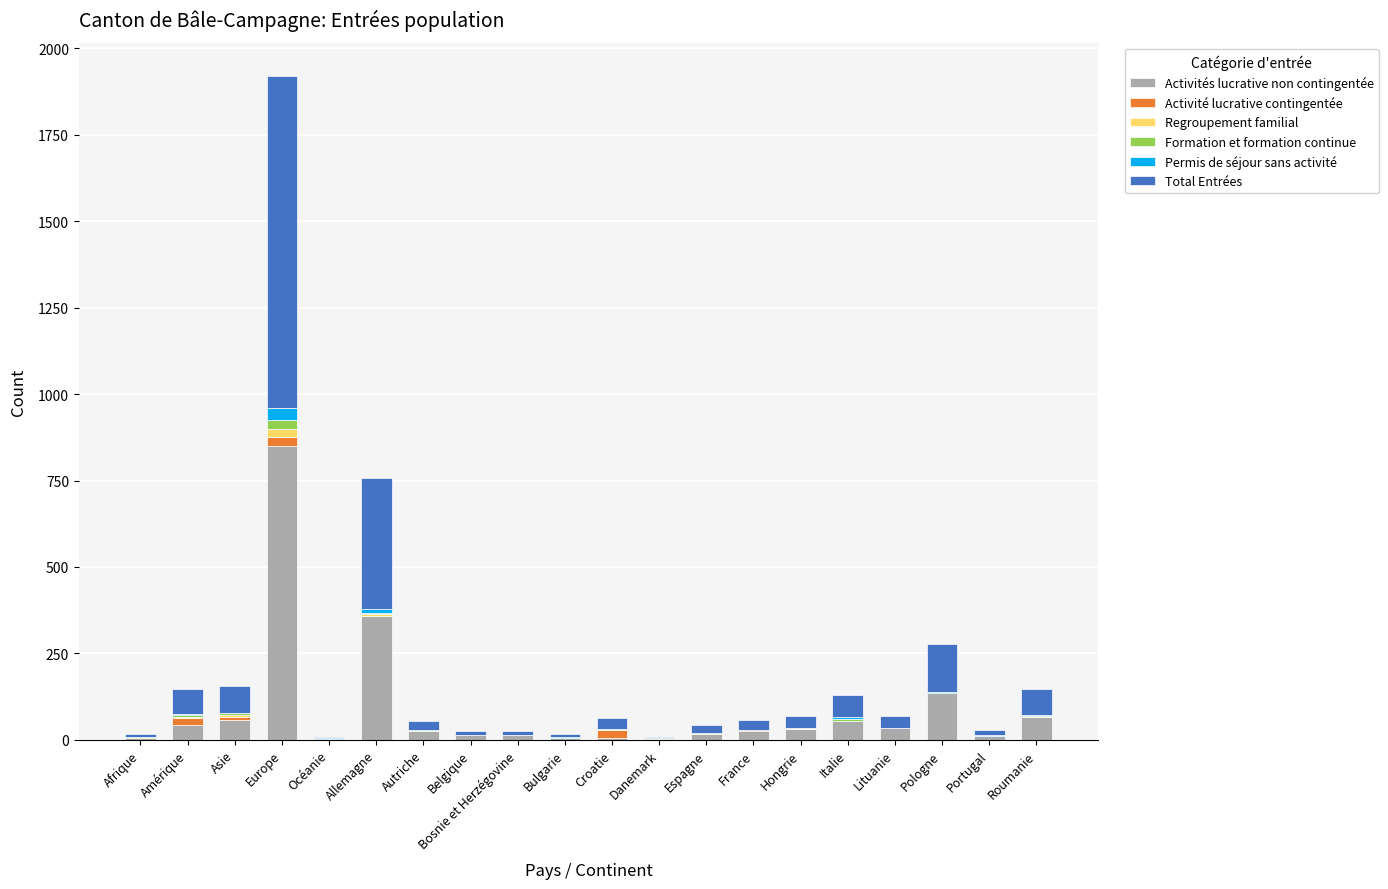

At which category is the sum across all series the highest?

Europe